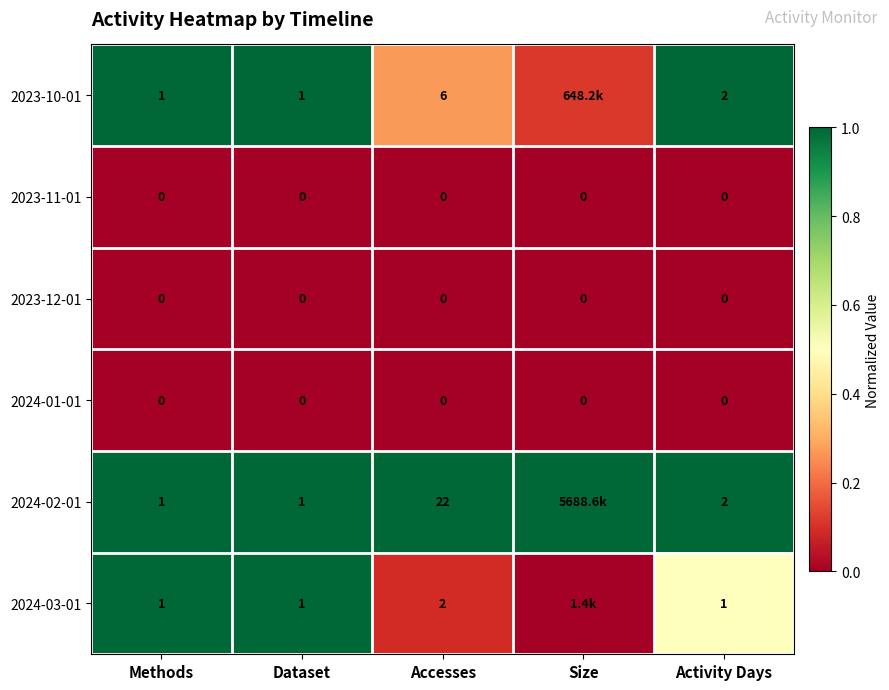

At how many categories does at least one series exceed 0?

5